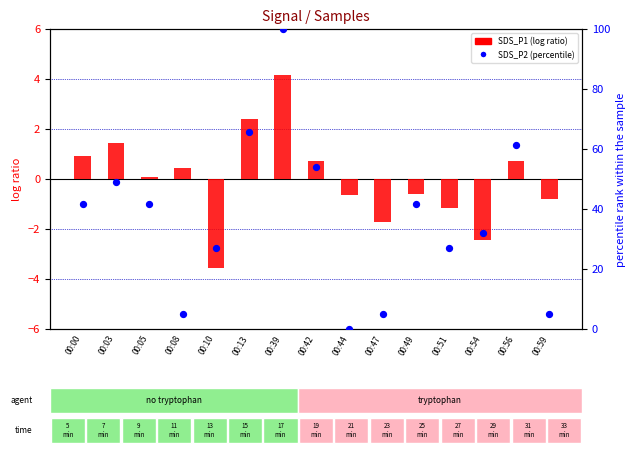

Which series has the largest total across all categories?

SDS_P2 (percentile)